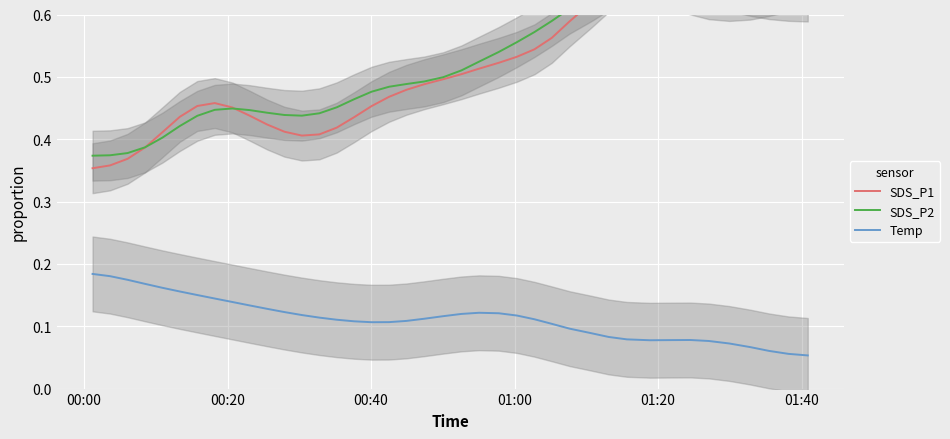

Does the chart display data point markers on the line(s)?

No